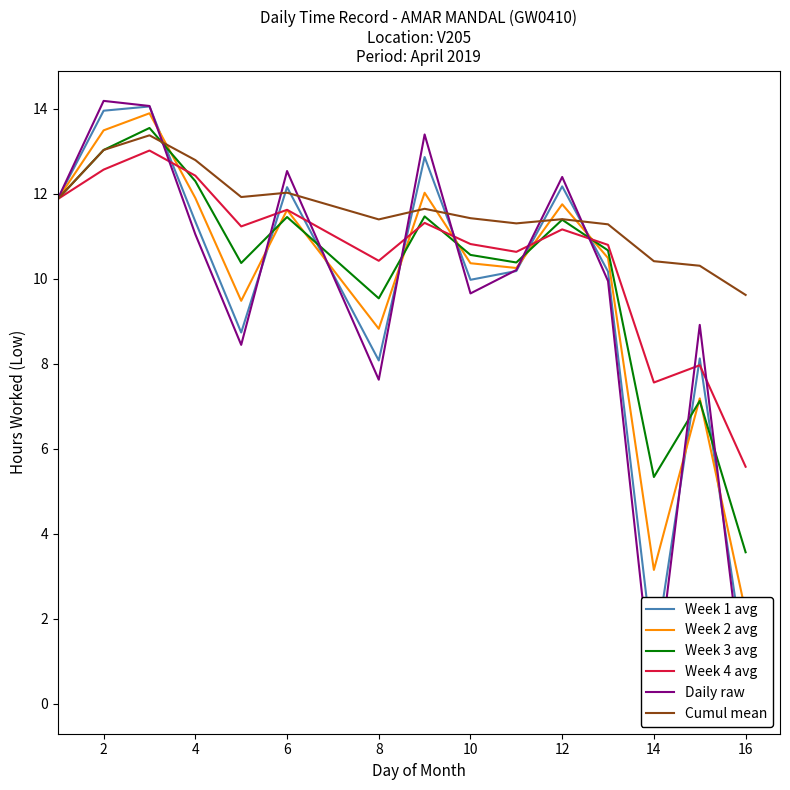

What is the lowest value of the Week 3 avg series?

3.6